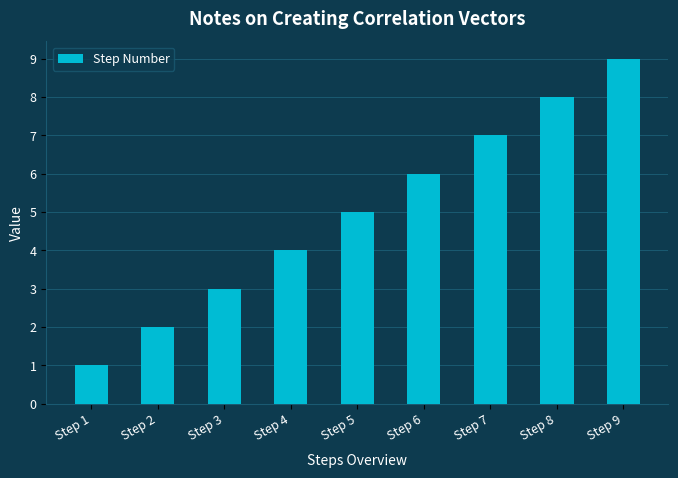

What is the sum of the values at Step 4 and Step 3?

7